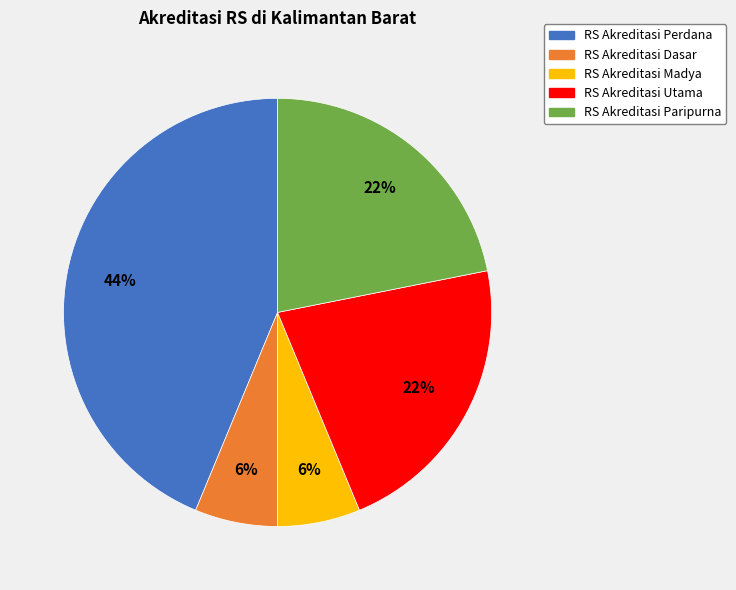

Is there any slice that represents more than half of the pie?

No